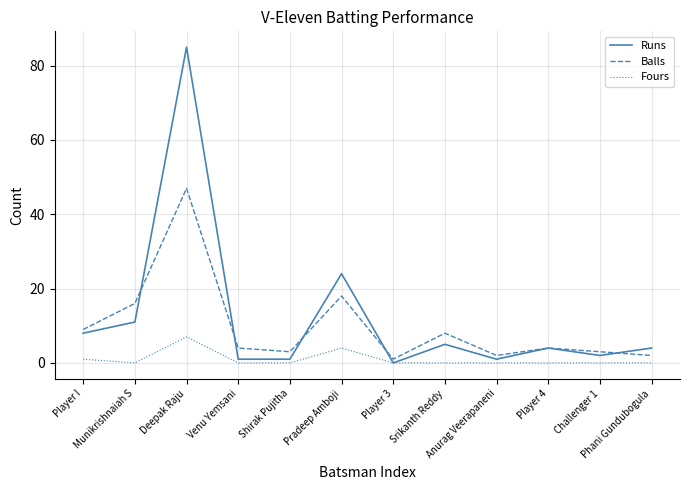

What position from the right is Anurag Veerapaneni?

4